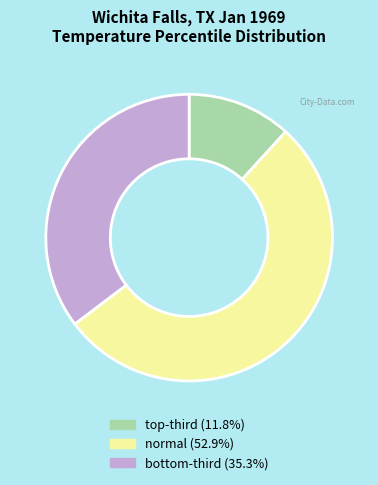

What is the smallest slice in the pie chart?

top-third